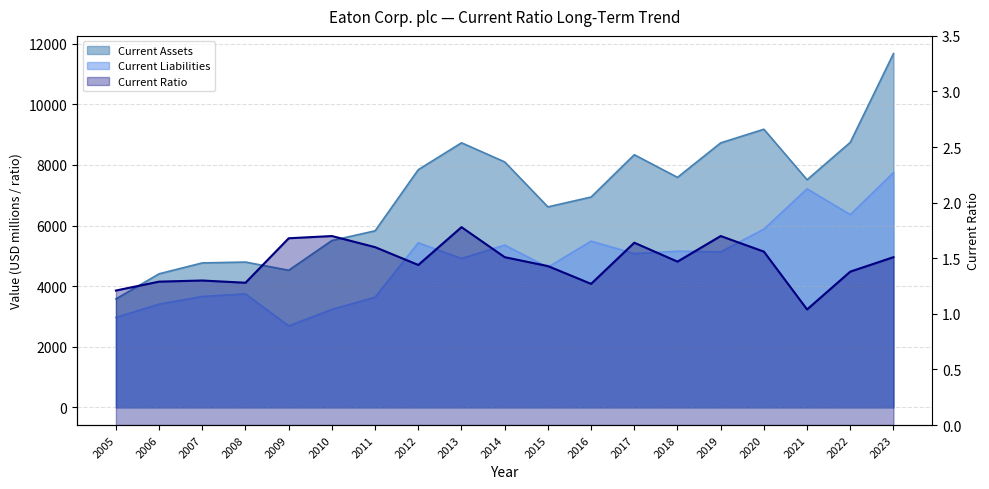

What is the difference between the Current Ratio values at 2014 and 2015?

0.1